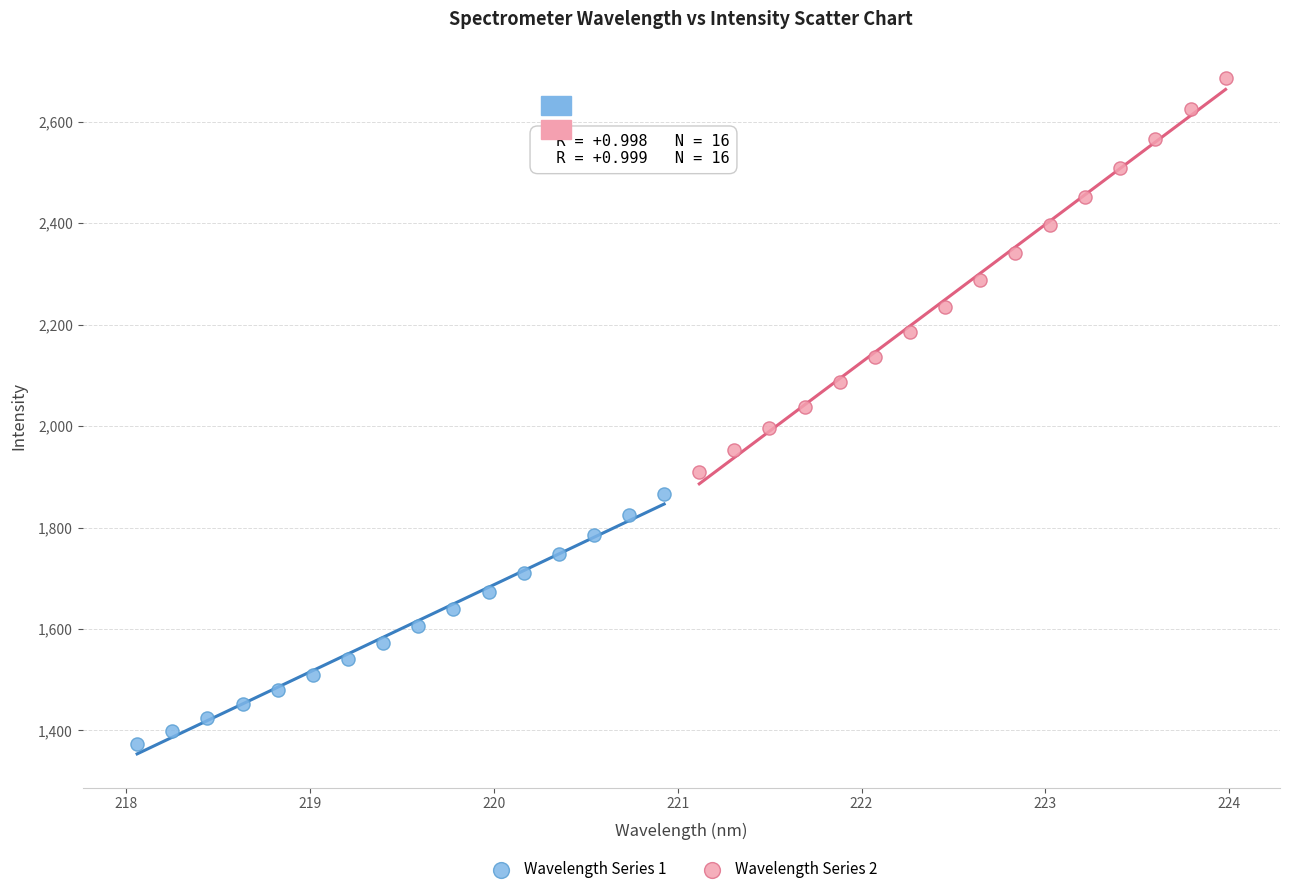

Which series contains the highest Y value?

Wavelength Series 2